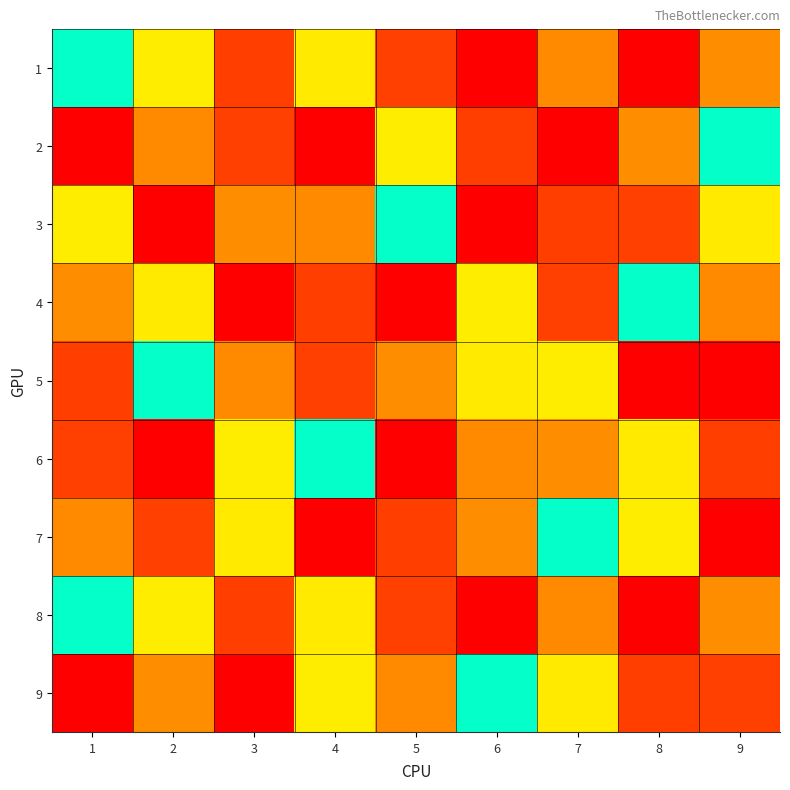

Between 6 and 9, which is larger?

9